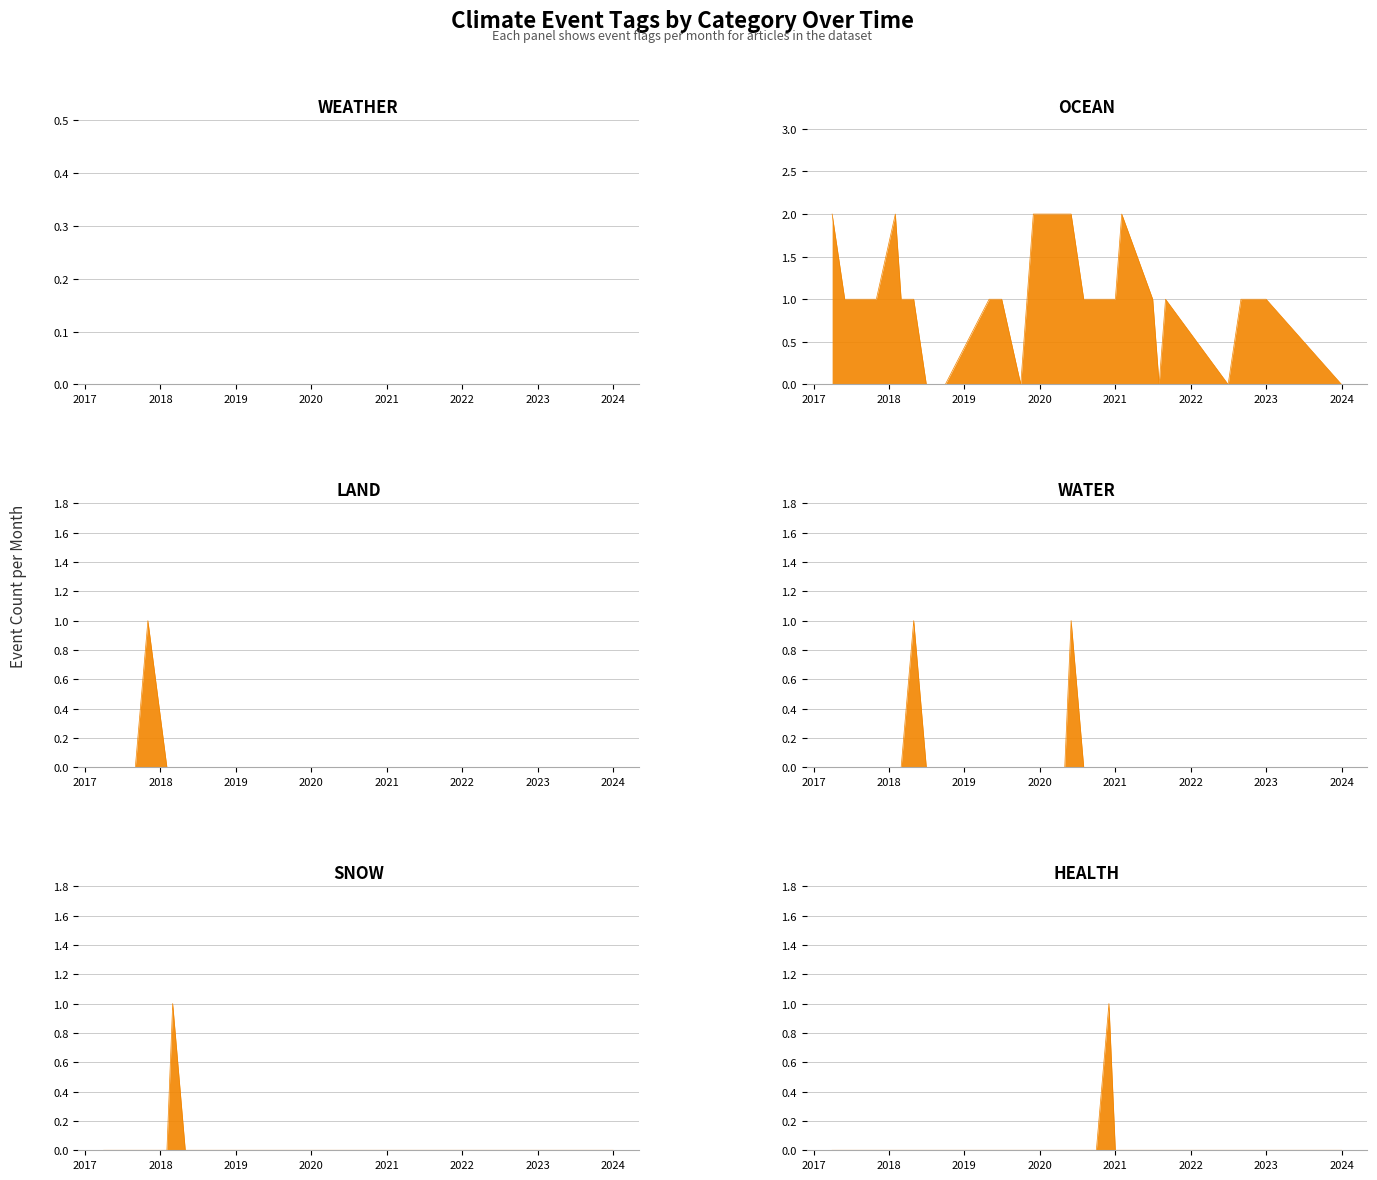

Which category has the lowest value in the LAND series?

2021-09-08